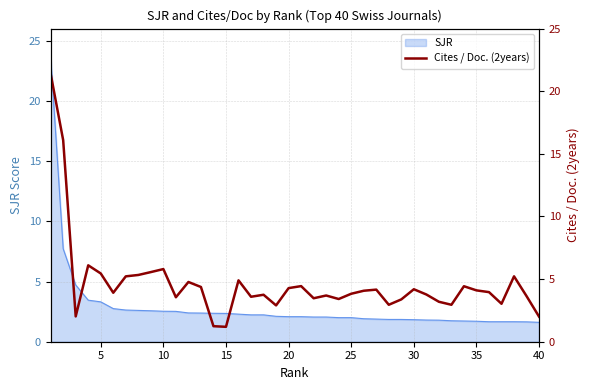

How many points are higher than both their immediate neighbors (excluding endpoints)?

11